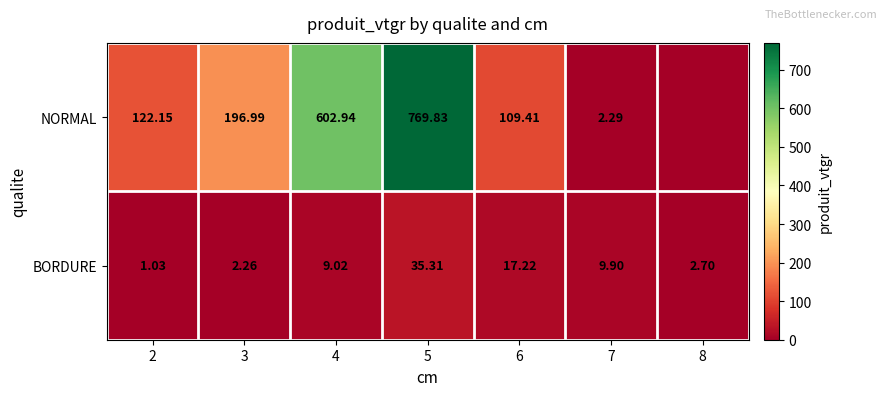

Is the value of NORMAL at 4 greater than the value of BORDURE at 5?

Yes